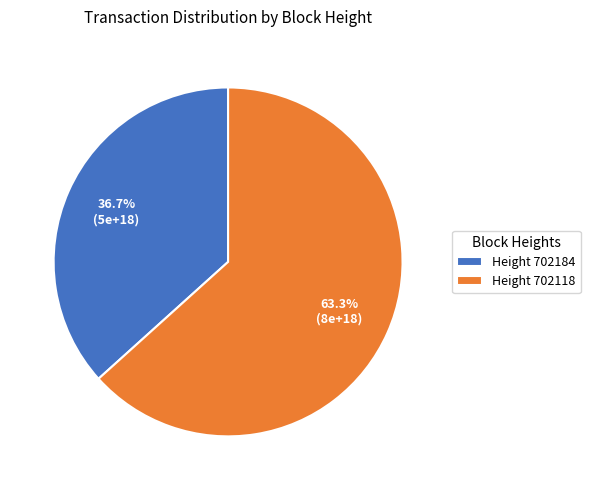

Is there a majority slice in this chart?

Yes